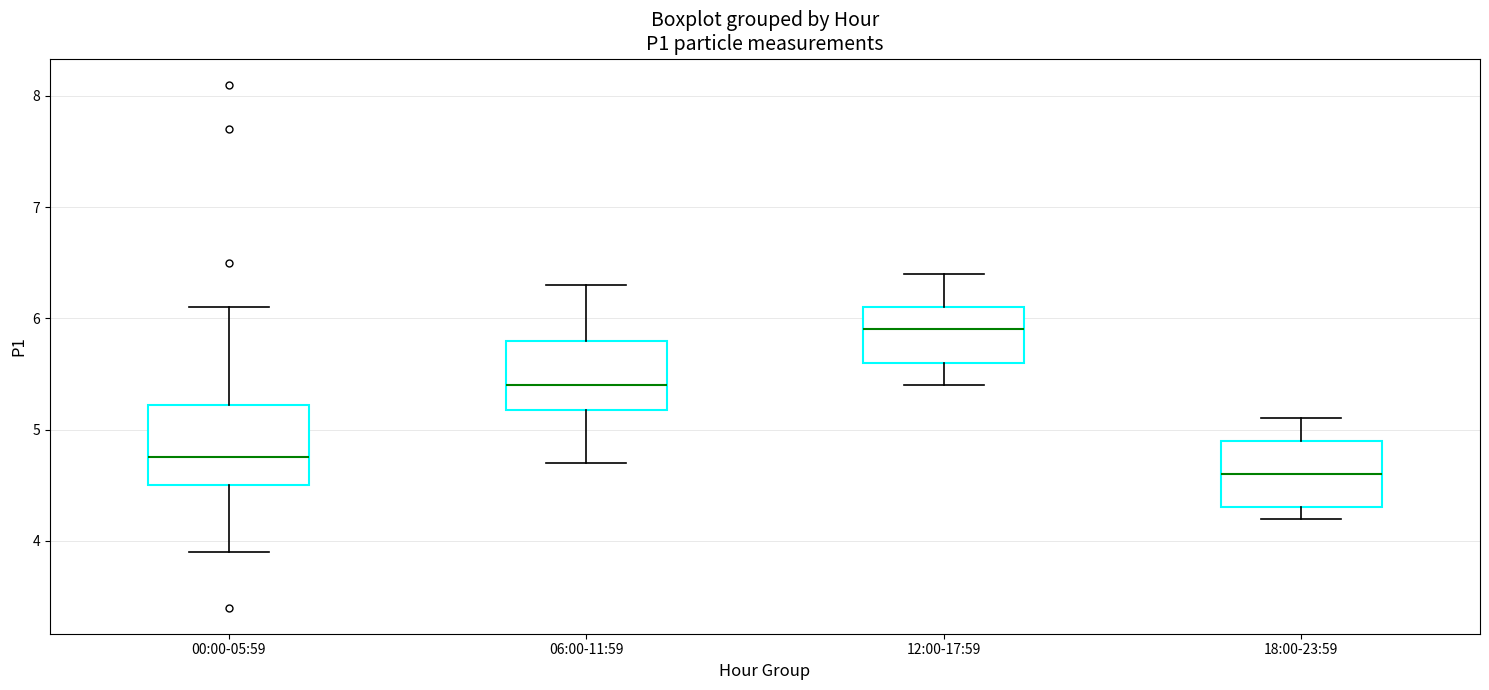

Reading left to right, transcribe this box plot: for each box, give where its median line is, the range the box spans, and where its two whiskers end, as read against the y-axis. The values are not printed on the chart, so give them approximately, as read against the axis.

00:00-05:59: median 4.8, box 4.5 to 5.2, whiskers 3.9 to 6.1
06:00-11:59: median 5.4, box 5.2 to 5.8, whiskers 4.7 to 6.3
12:00-17:59: median 5.9, box 5.6 to 6.1, whiskers 5.4 to 6.4
18:00-23:59: median 4.6, box 4.3 to 4.9, whiskers 4.2 to 5.1